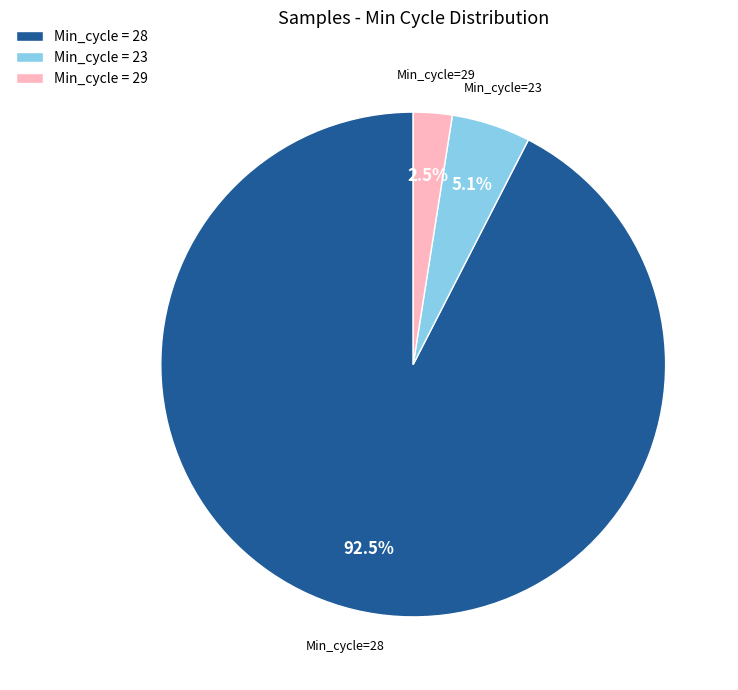

Which slice is the largest?

Min_cycle=28